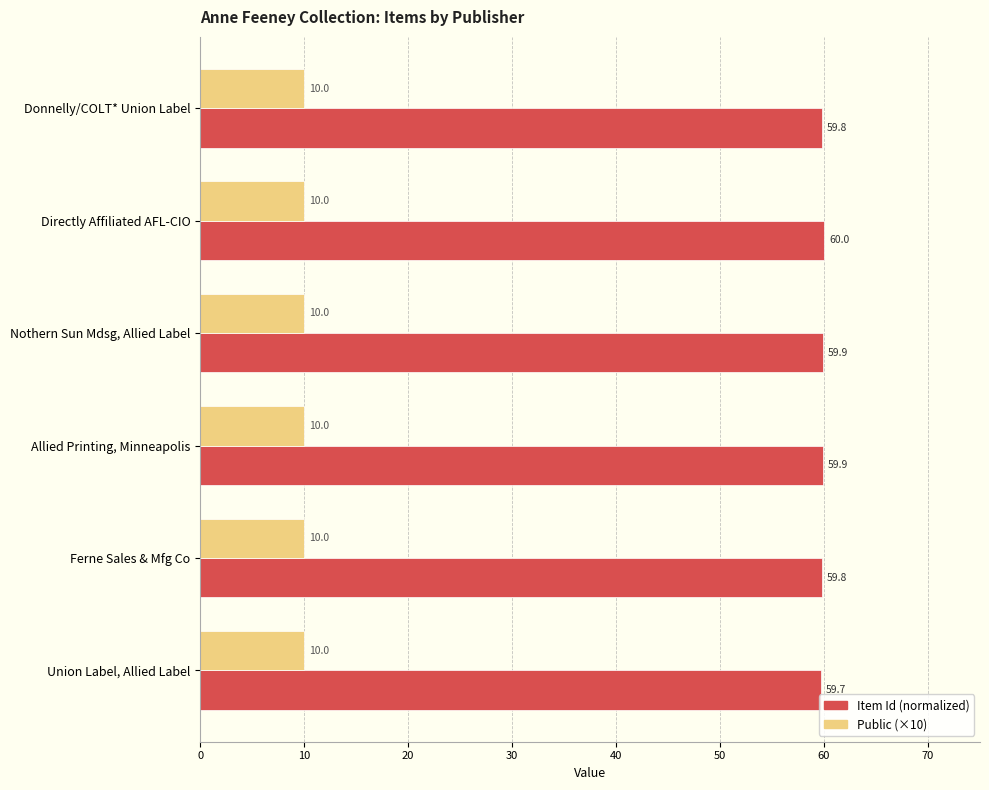

Between Nothern Sun Mdsg, Allied Label and Union Label, Allied Label, which series saw the biggest shift?

Item Id (normalized)